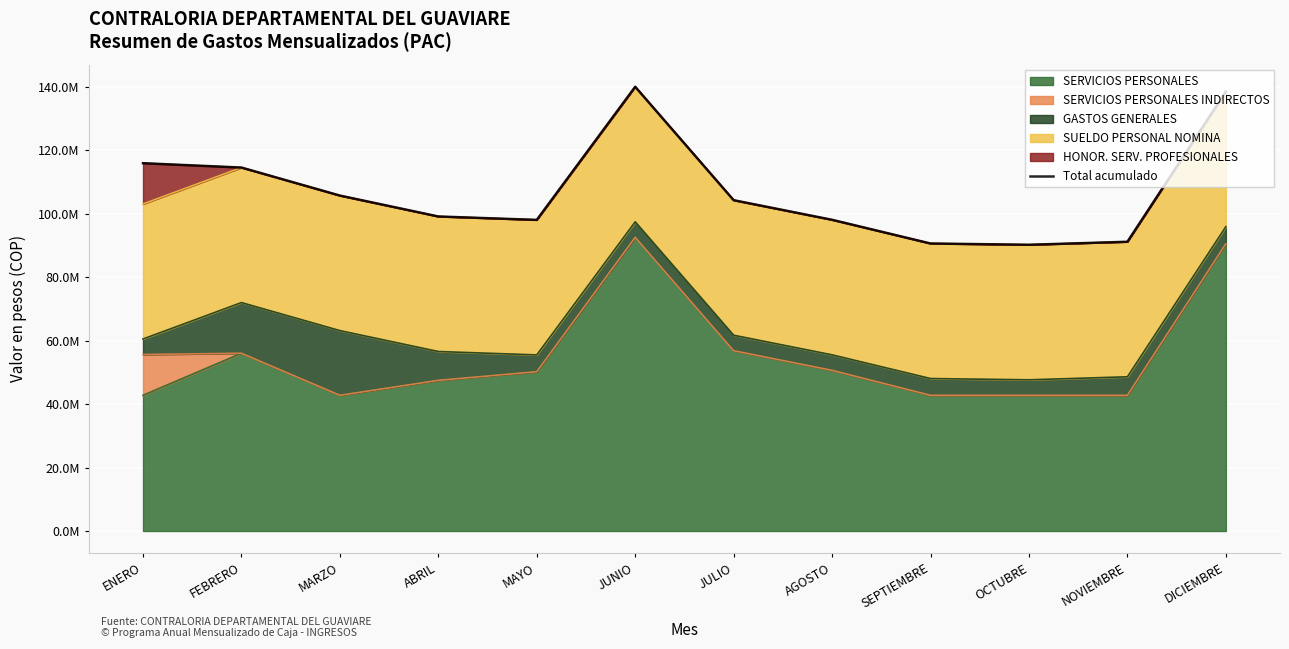

List the labels in order of value, smallest first.

OCTUBRE, SEPTIEMBRE, NOVIEMBRE, MAYO, AGOSTO, ABRIL, JULIO, MARZO, FEBRERO, ENERO, DICIEMBRE, JUNIO